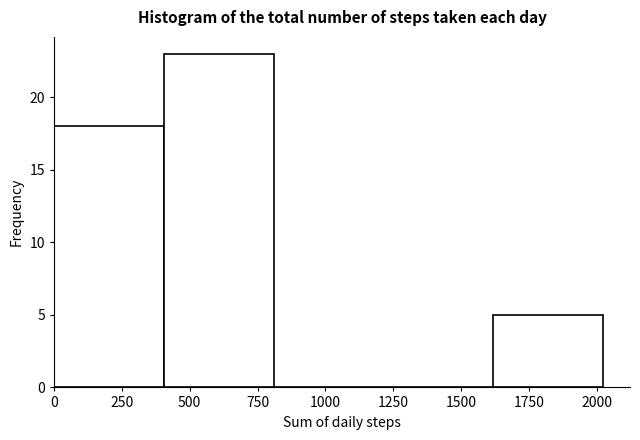

How tall is the bar that spans 400 to 800 on the x-axis? Neither the bar edges nor the heights are printed on the chart, so give them approximately, as read against the axes.

23